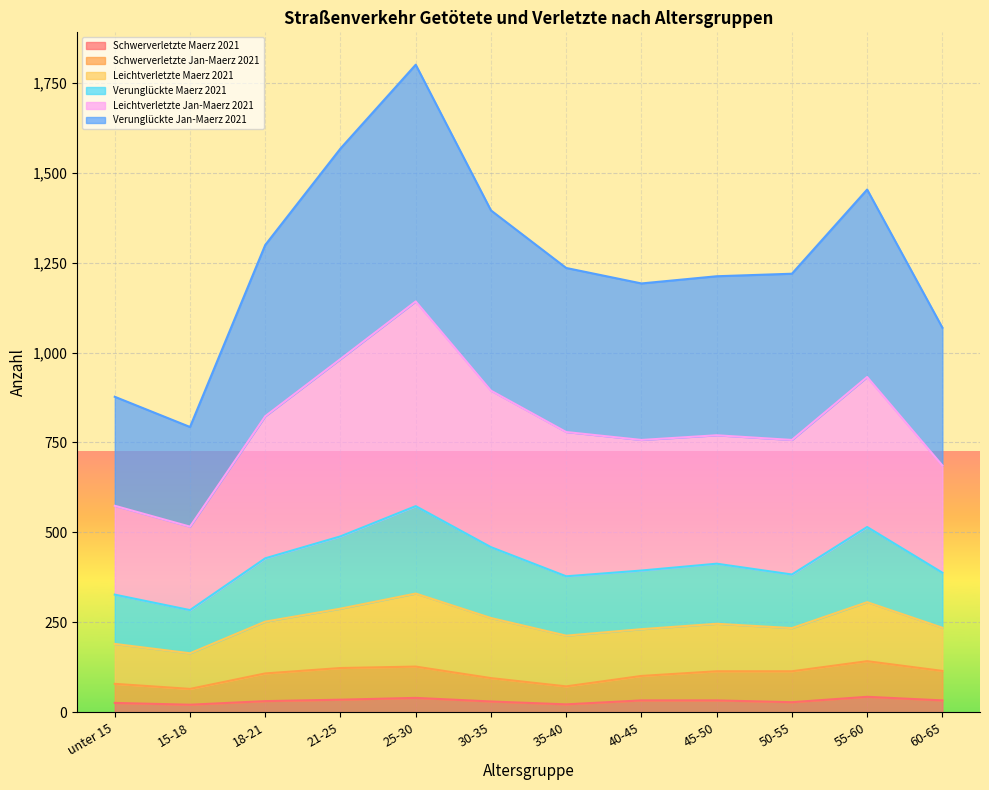

Is it true that Schwerverletzte Maerz 2021 equals 33 at 40-45?

True